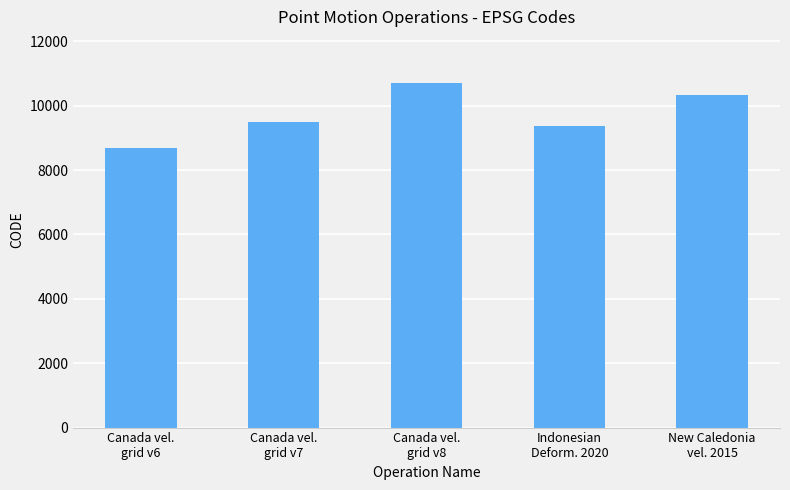

Is it true that the value at Canada vel.
grid v7 is 9483?

True